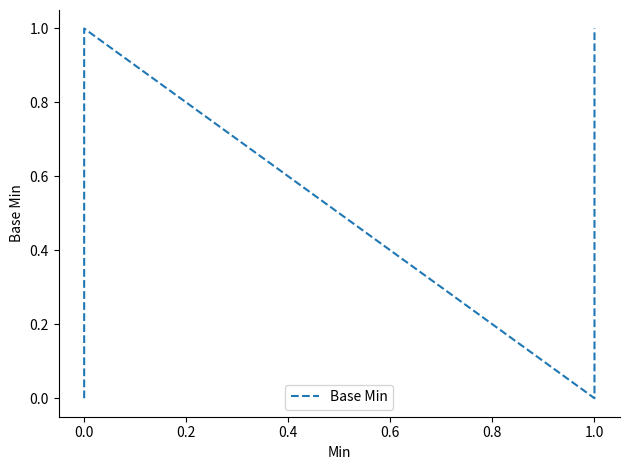

Does the chart display data point markers on the line(s)?

No